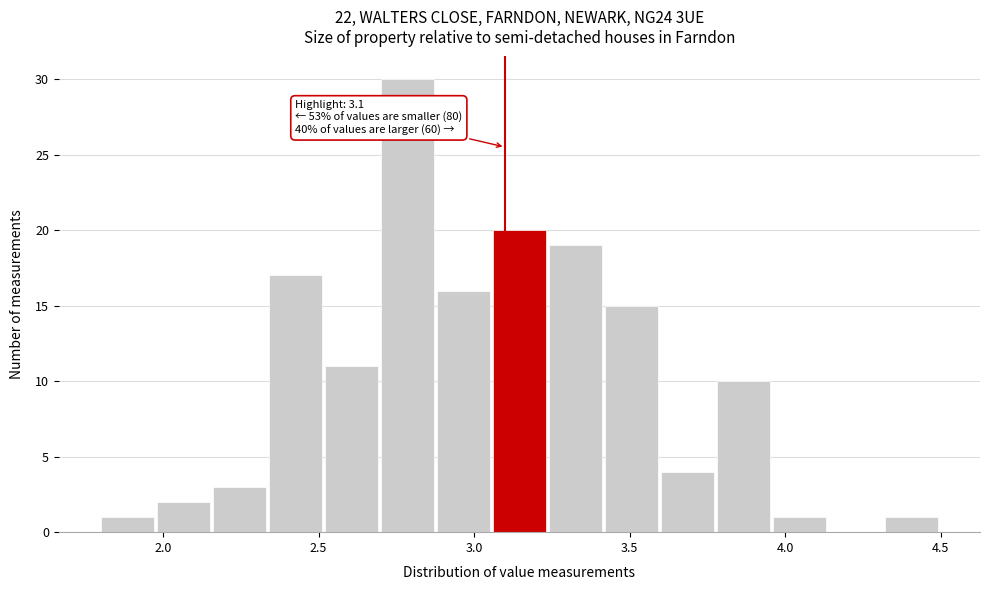

Around what value on the x-axis is the tallest bar? Give the approximate position of its centre, as read against the axis.

2.80